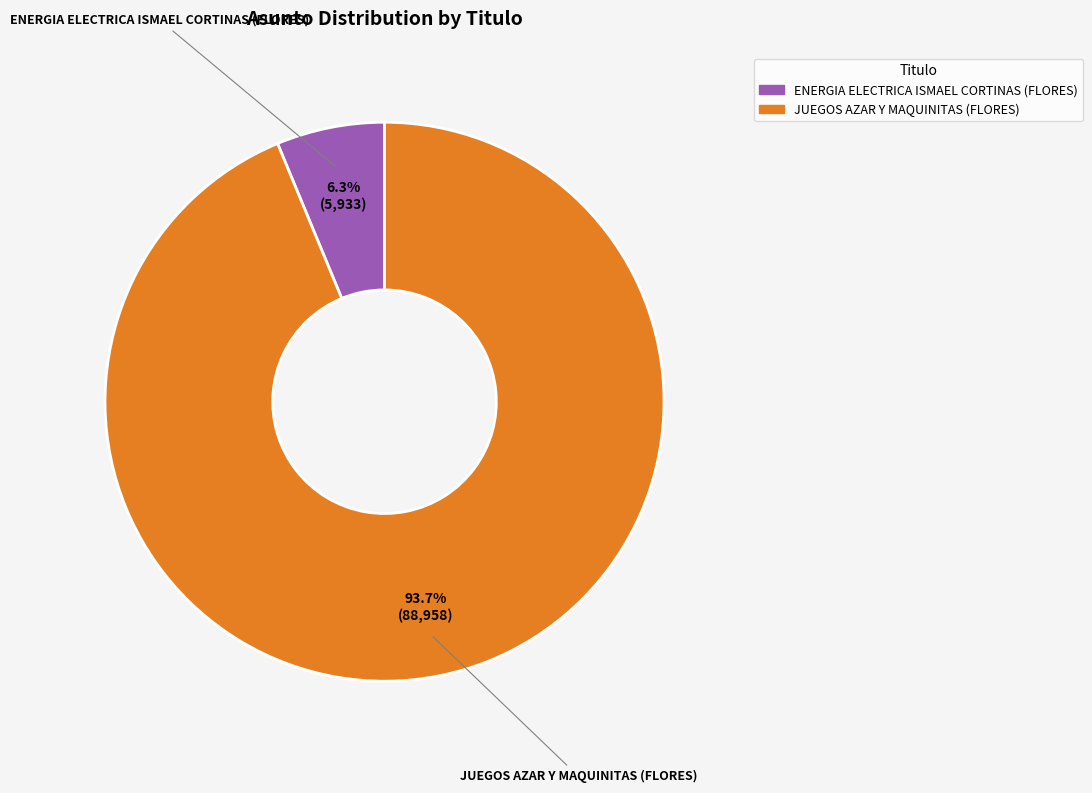

How much of the chart is everything except JUEGOS AZAR Y MAQUINITAS (FLORES)?

6.3%